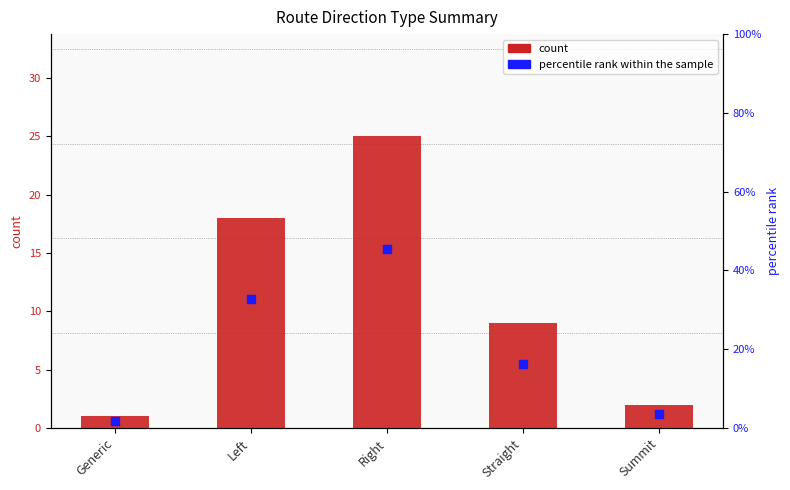

Is the value of percentile rank within the sample at Summit greater than the value of count at Left?

No